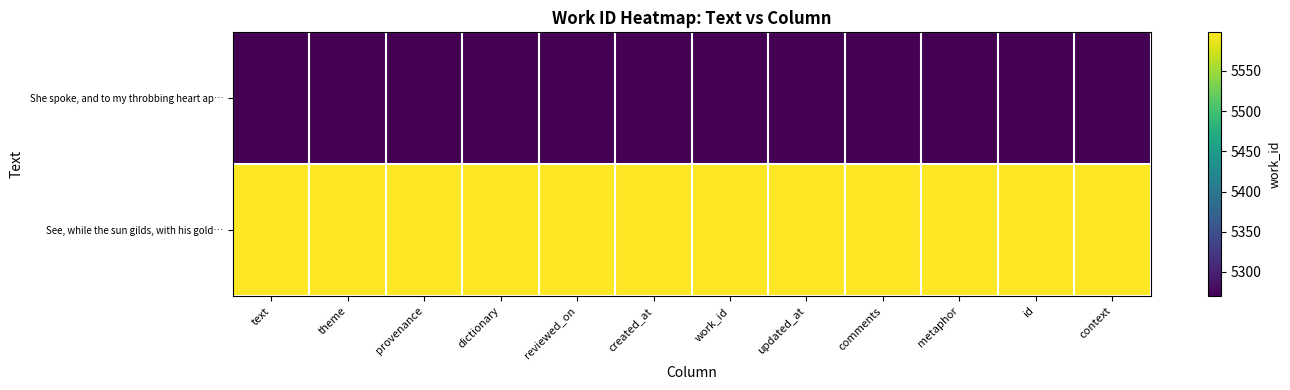

What is the difference between the highest and lowest values at comments?

328